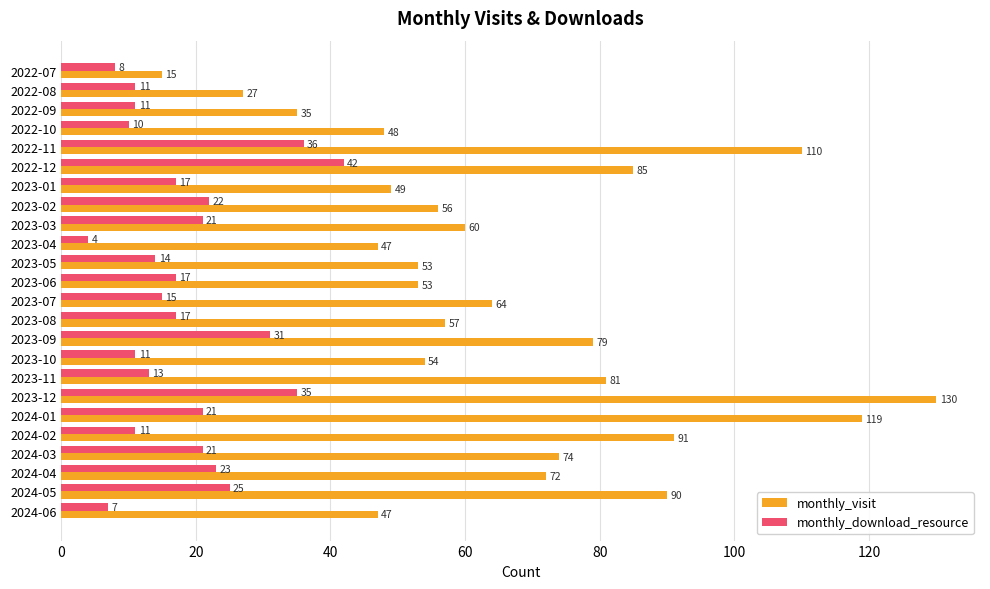

What is the difference between the maximum and minimum values in the monthly_download_resource series?

38